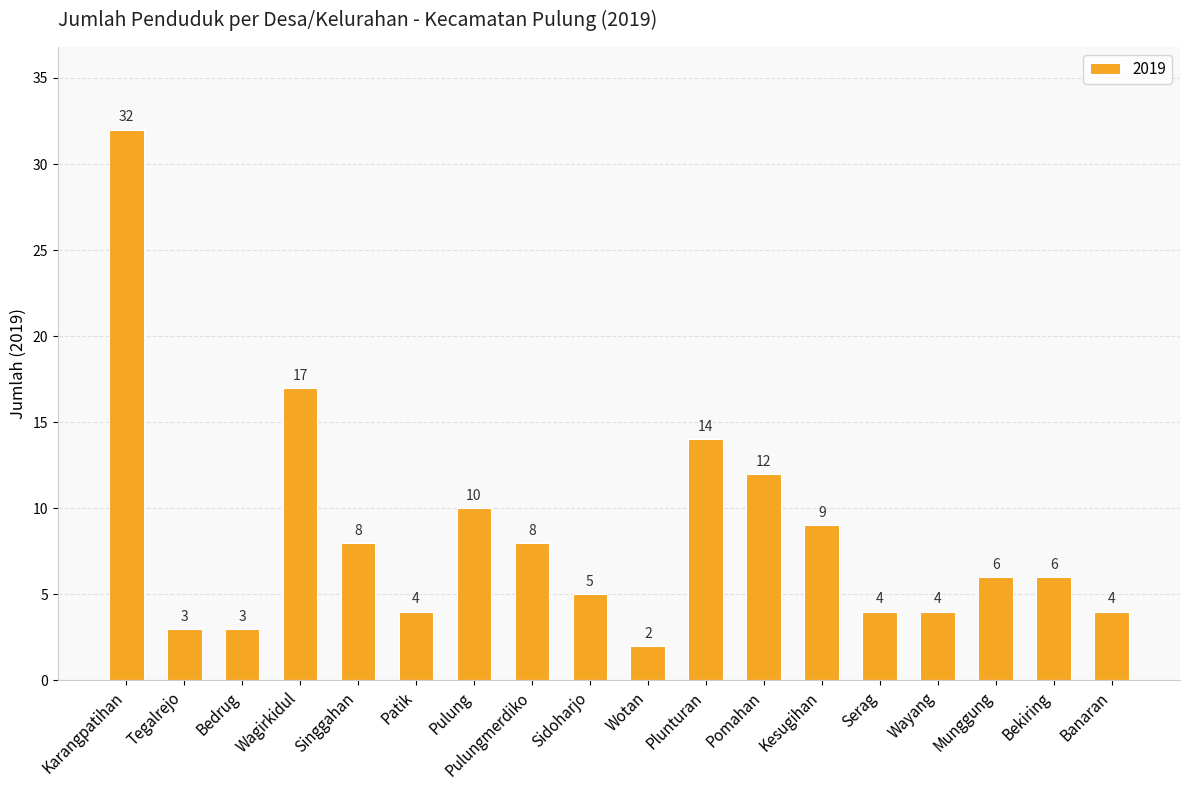

What is the approximate value at Bedrug?

3